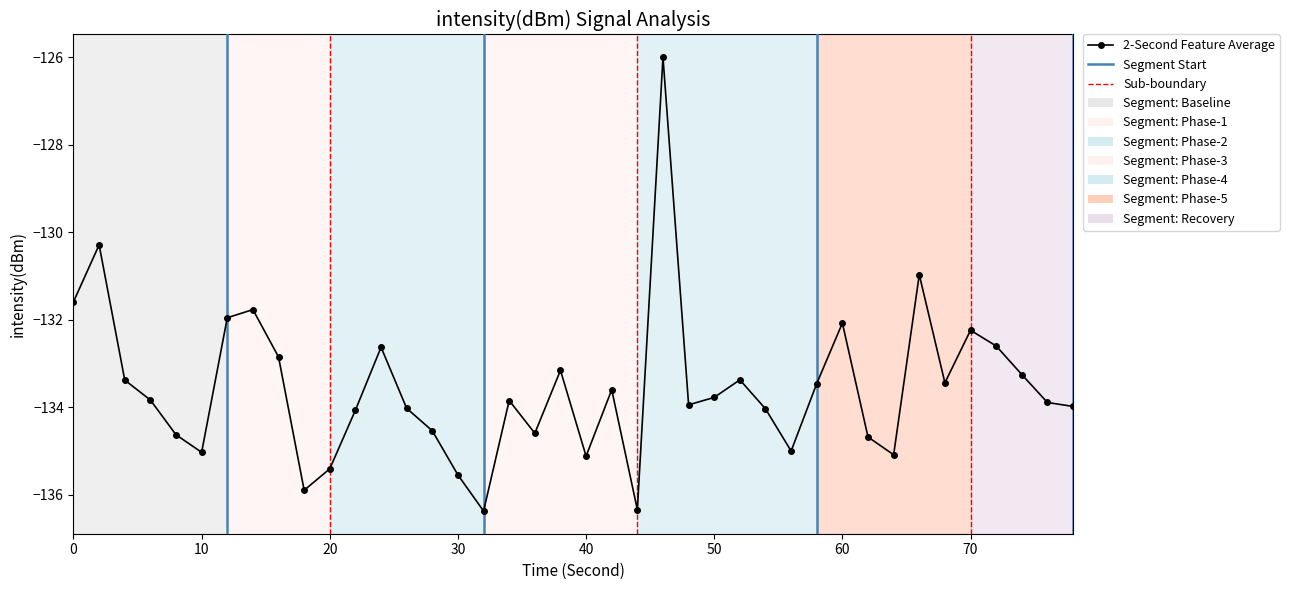

What is the smallest value displayed?

-136.4